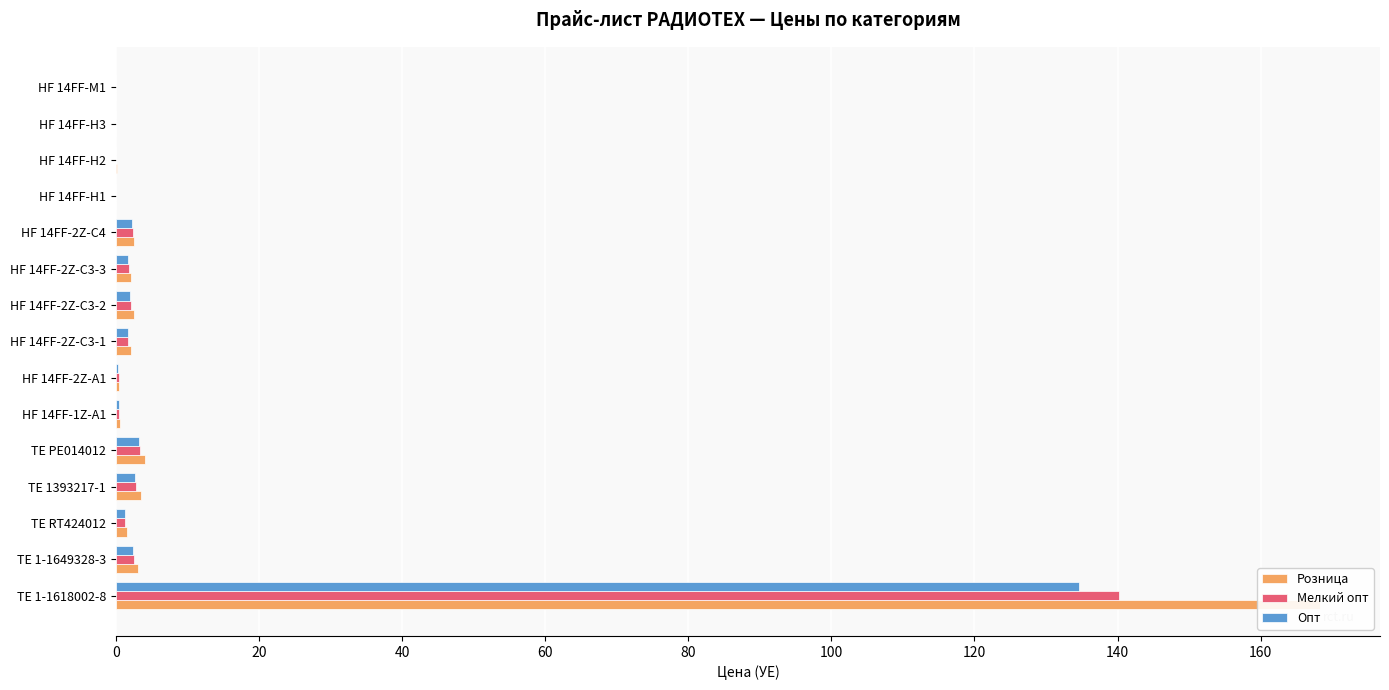

What is the average value of the Мелкий опт series?

10.6